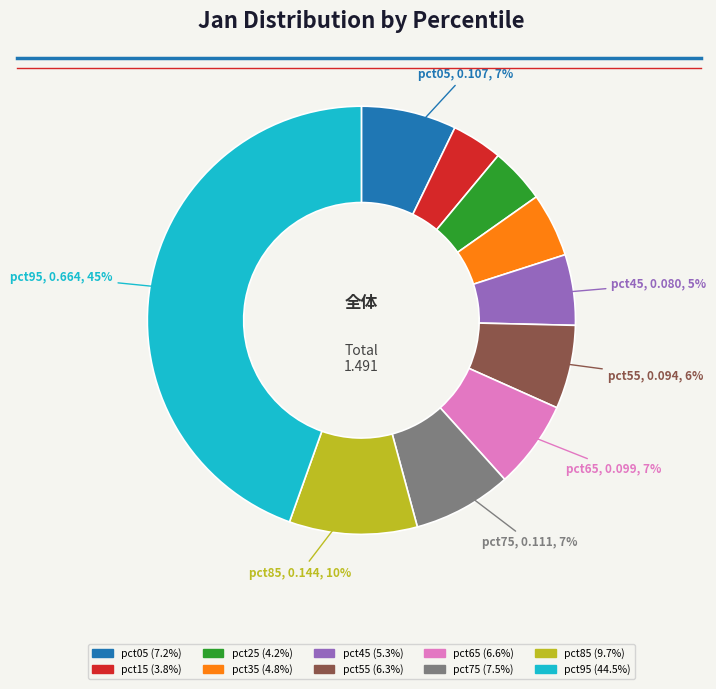

Does pct25 represent more than half of the total?

No